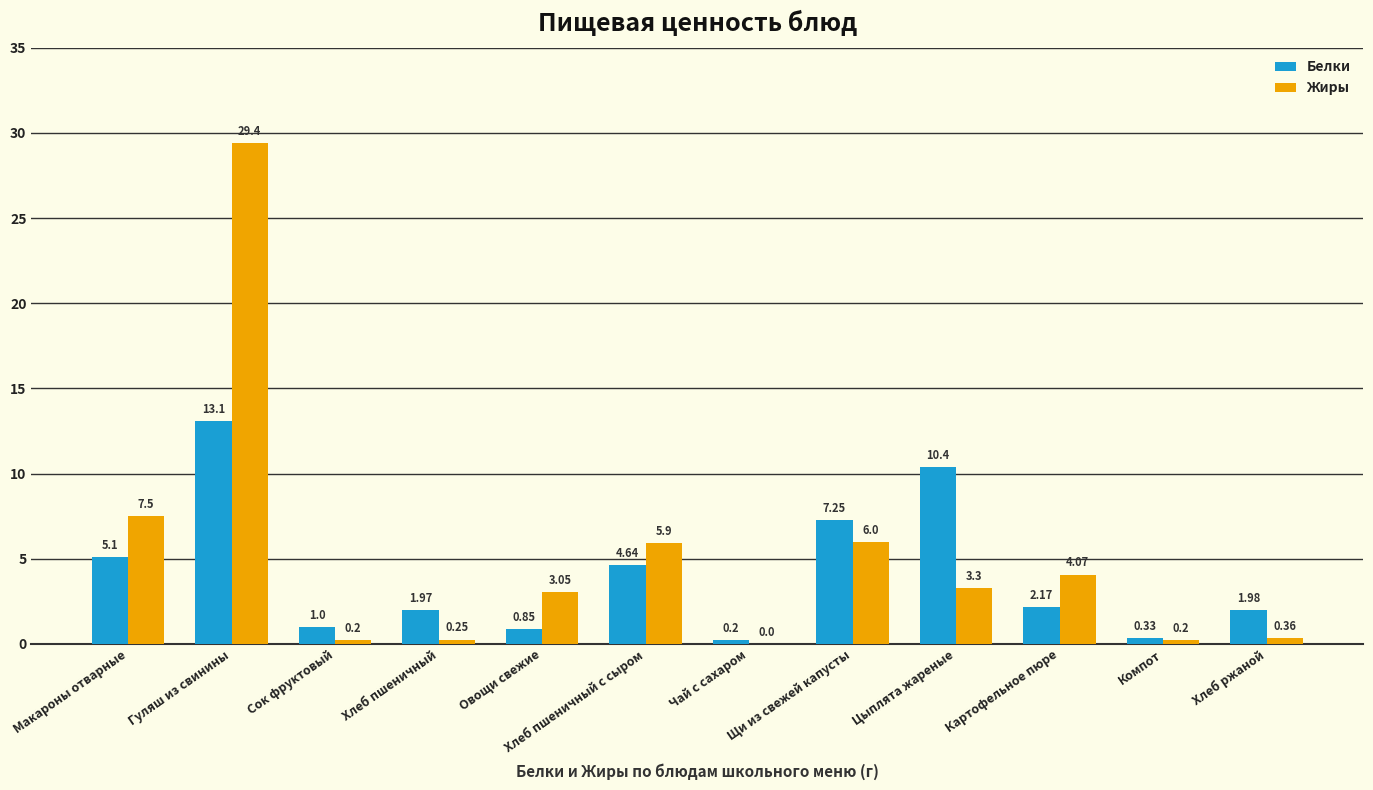

How many data points does each series have?

12